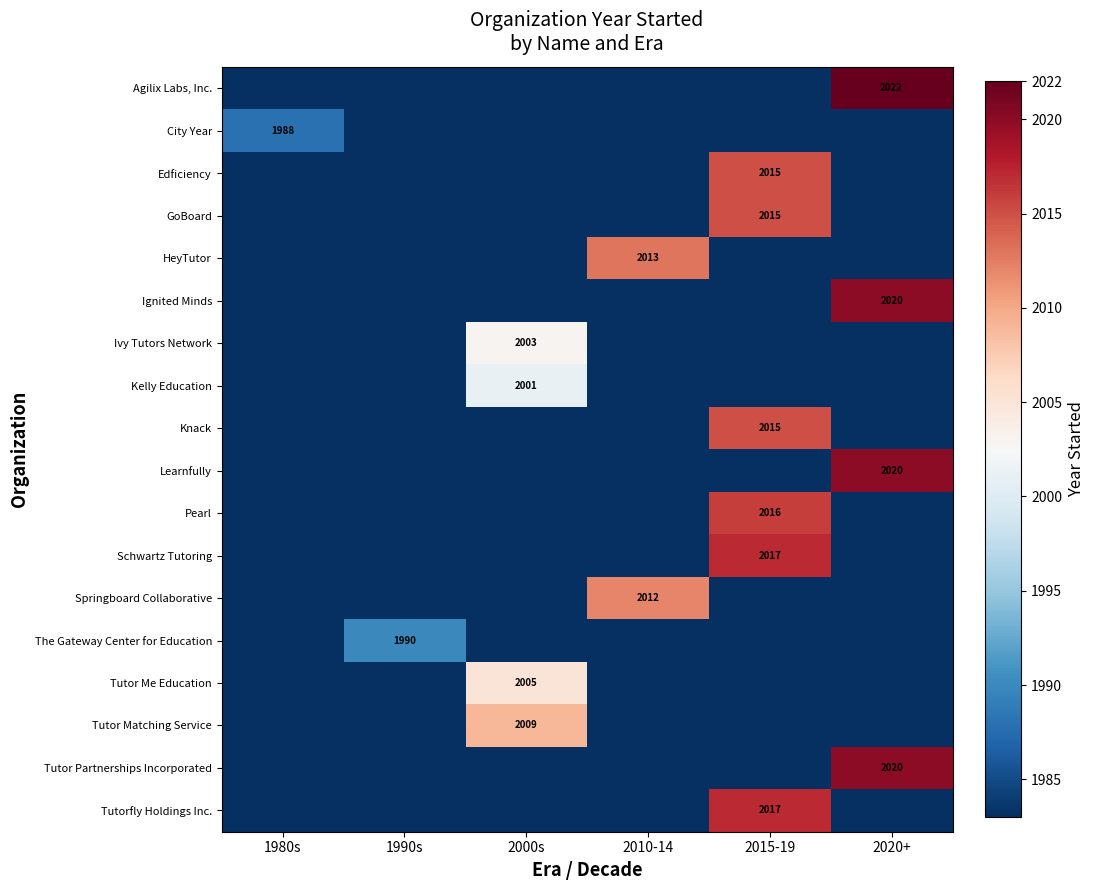

The Edficiency series shows 2015 at 2015-19. True or false?

True